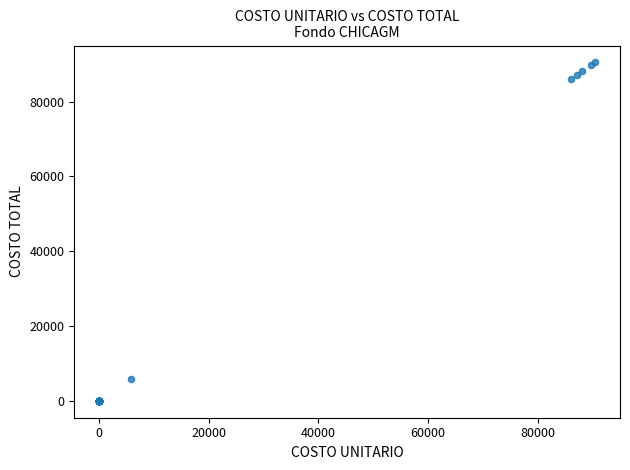

What Y value in the scatter plot is closest to 45230?

5904.2